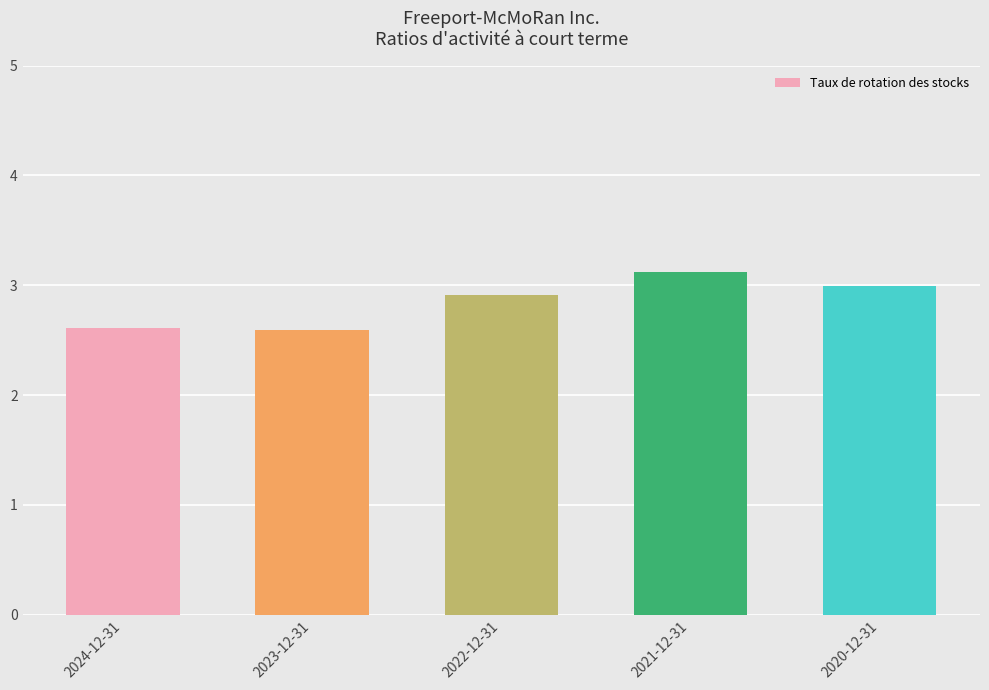

What is the average value?

2.8